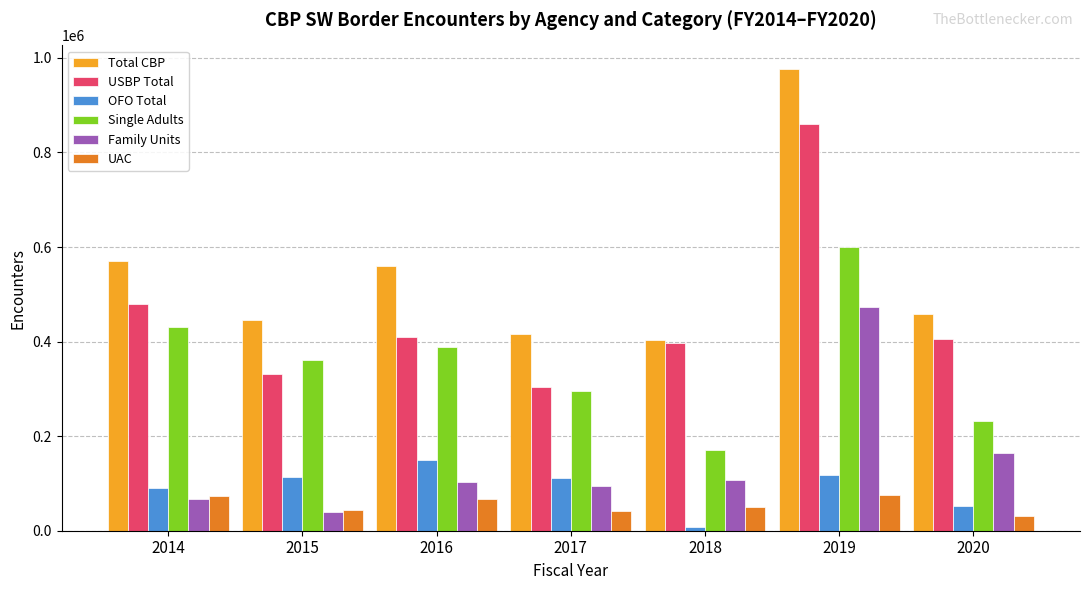

At which category is the sum across all series the highest?

2019